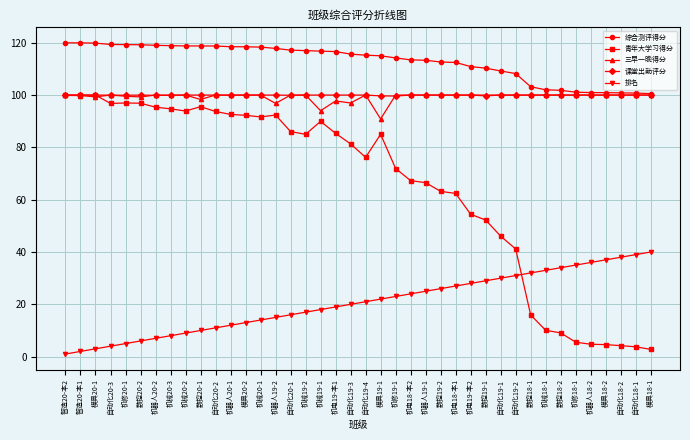

True or false: 三早一晚得分 has more than 1 interior local peaks.

True